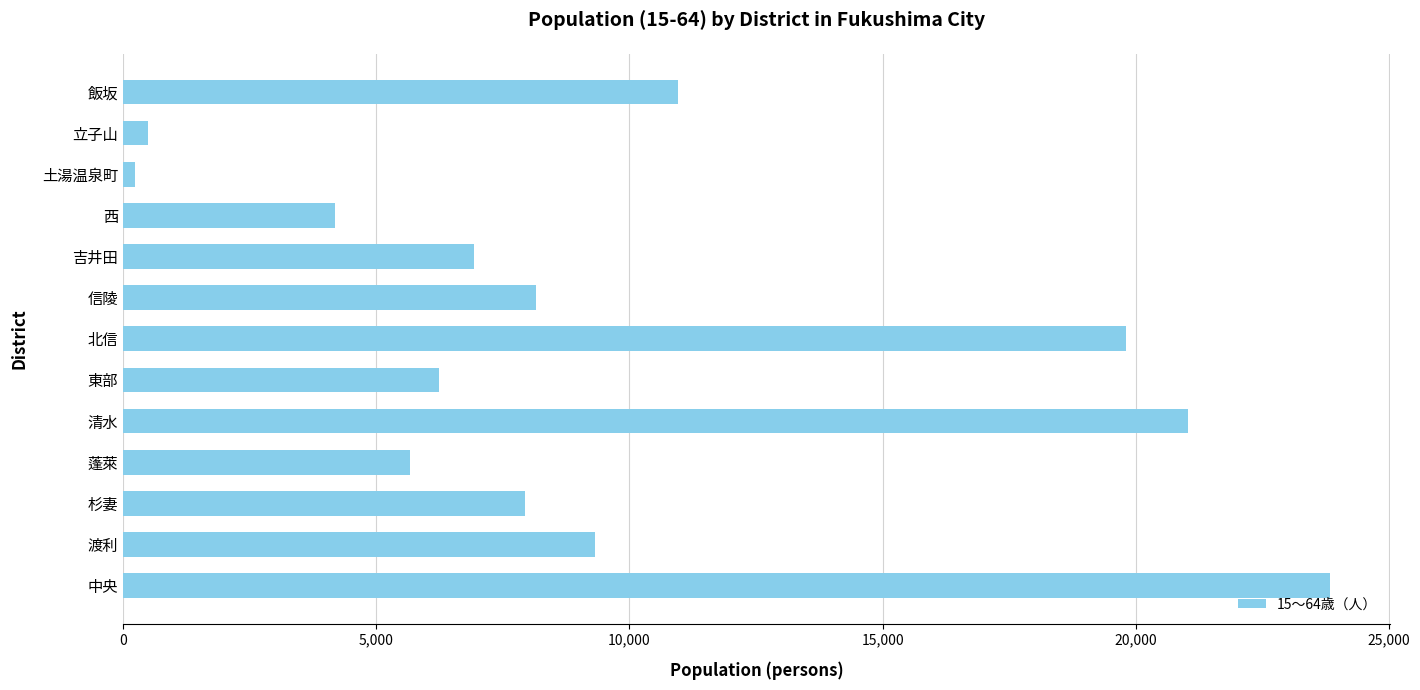

Reading bottom to top, extract all data points from this chart.

23823	9325	7928	5675	21032	6243	19794	8146	6928	4186	241	492	10951